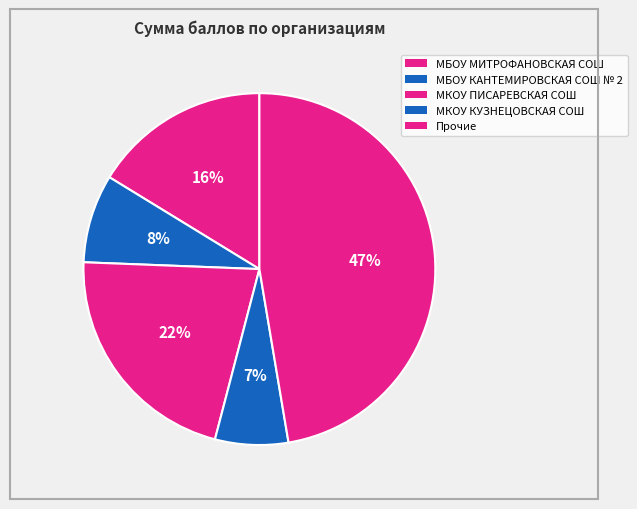

Count the number of slices in the pie.

5